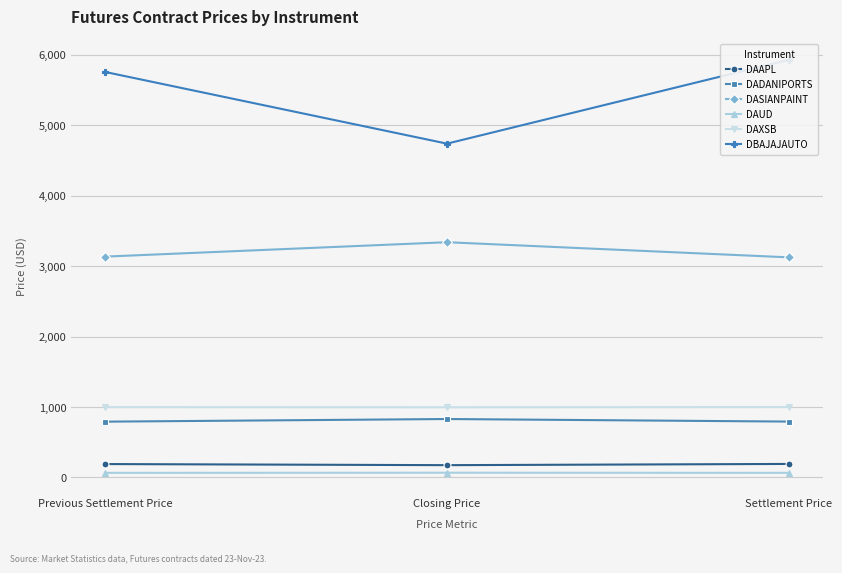

What position from the right is Closing Price?

2